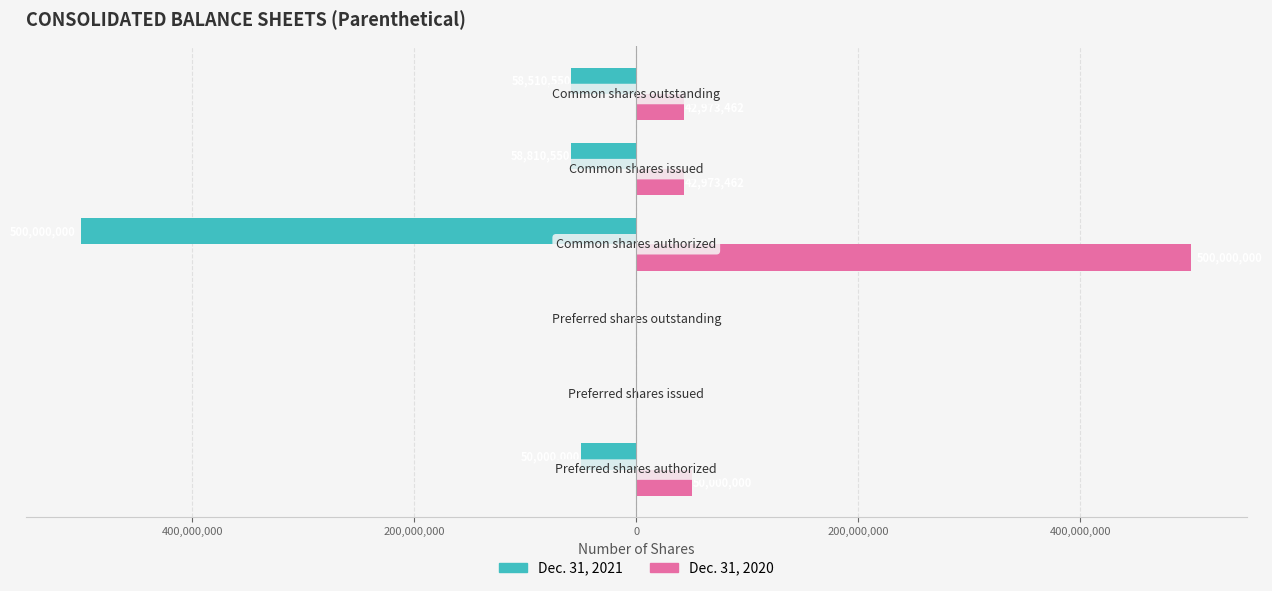

What is the average value of the Dec. 31, 2021 series?

-111220183